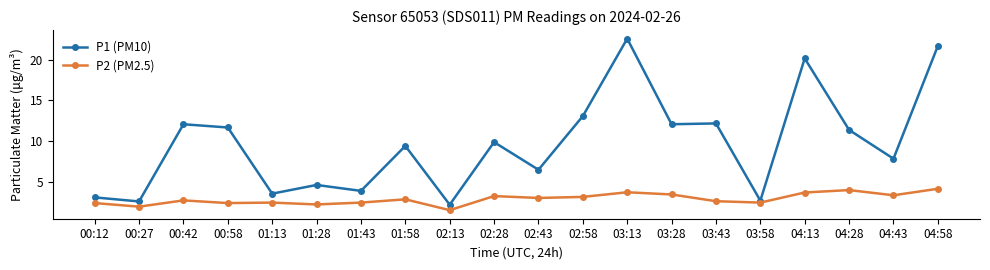

What is the label of the 15th point from the left?

03:43